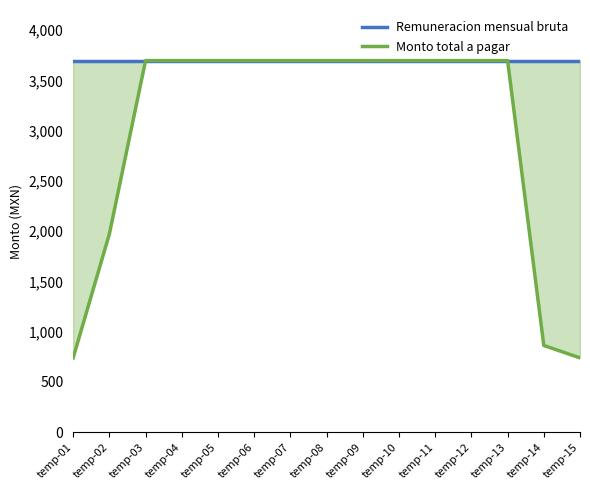

True or false: Remuneracion mensual bruta and Monto total a pagar intersect in this chart.

False